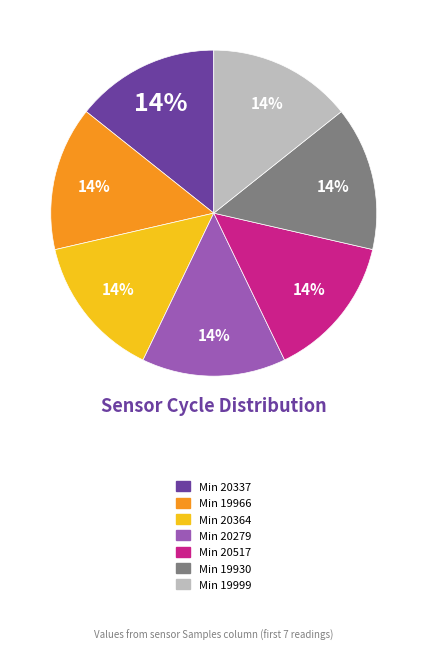

To the nearest percent, what is the average slice percentage?

14%